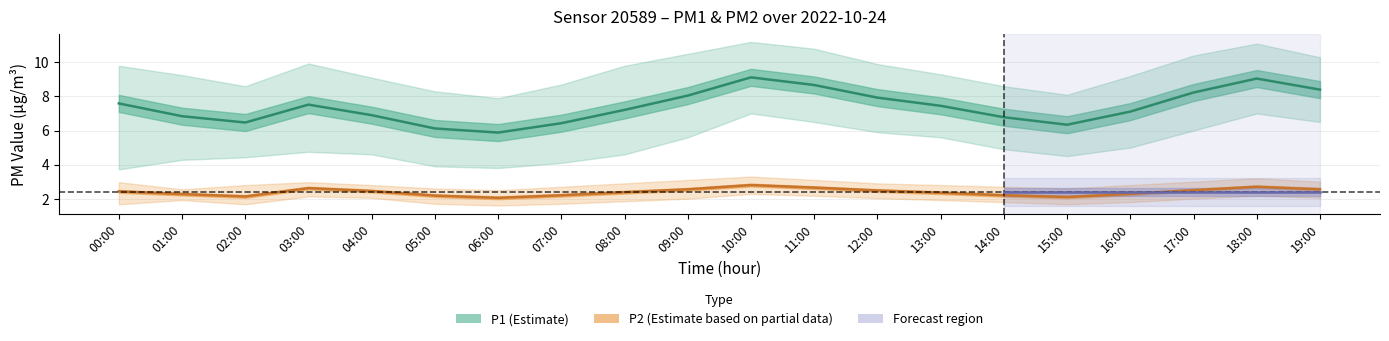

At which category does the chart reach its minimum across all series?

06:00